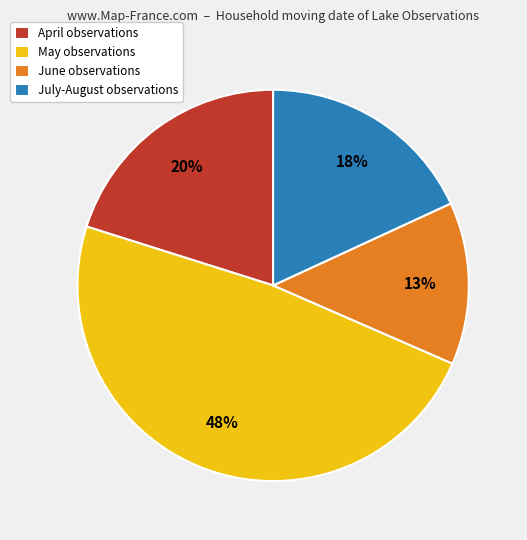

Rank the categories by value from lowest to highest.

June observations, July-August observations, April observations, May observations